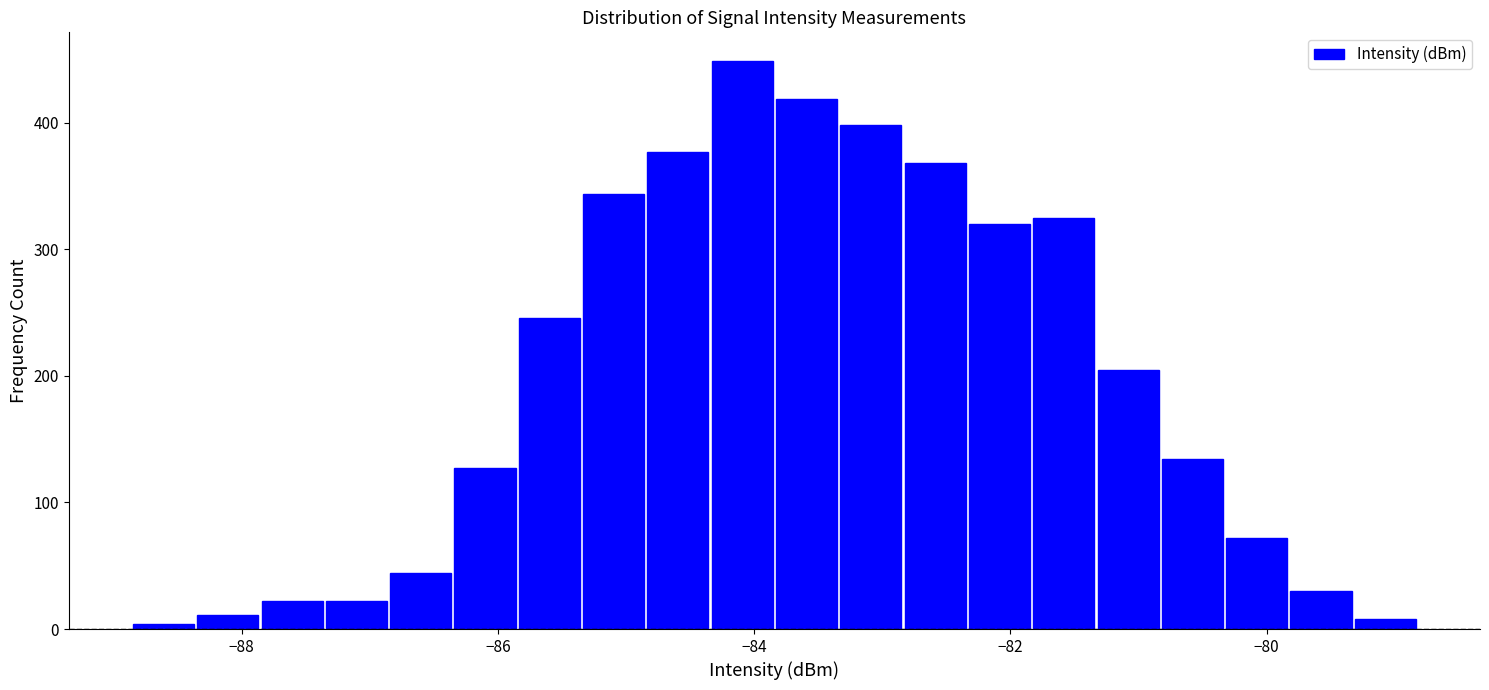

Read against the x-axis, roughly where is the centre of the tallest bar?

-84.0